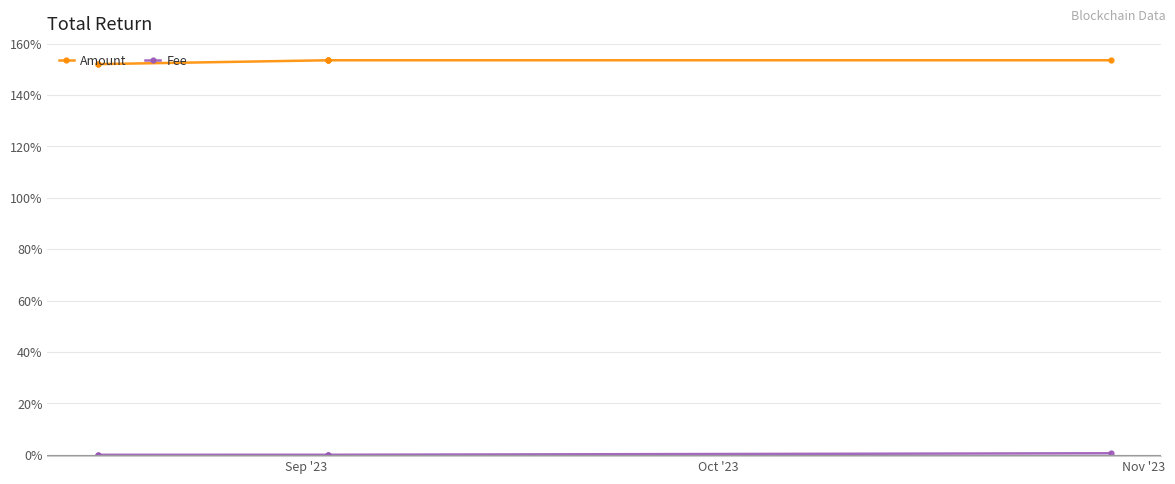

Which series changed the most between Sep '23 and Nov '23?

Amount